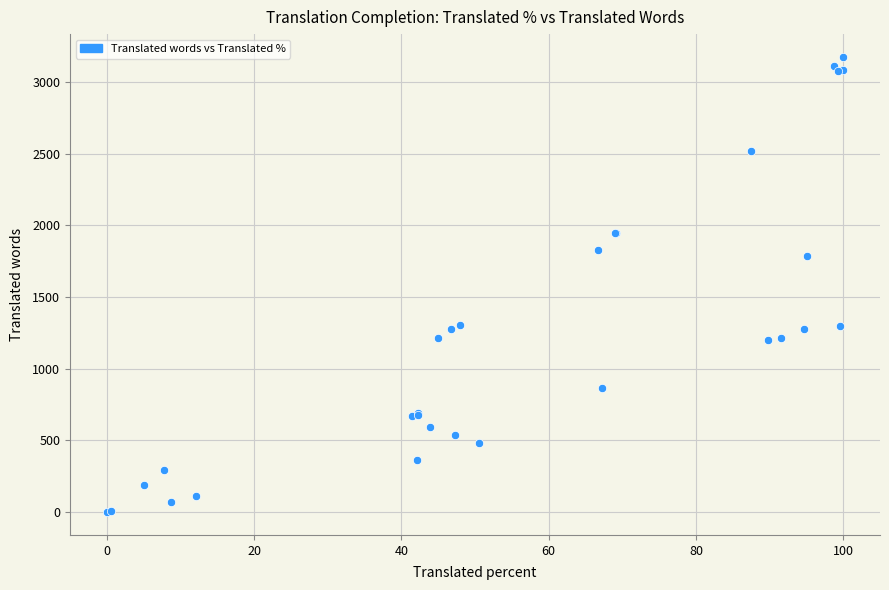

What Y value in the scatter plot is closest to 1587?

1788